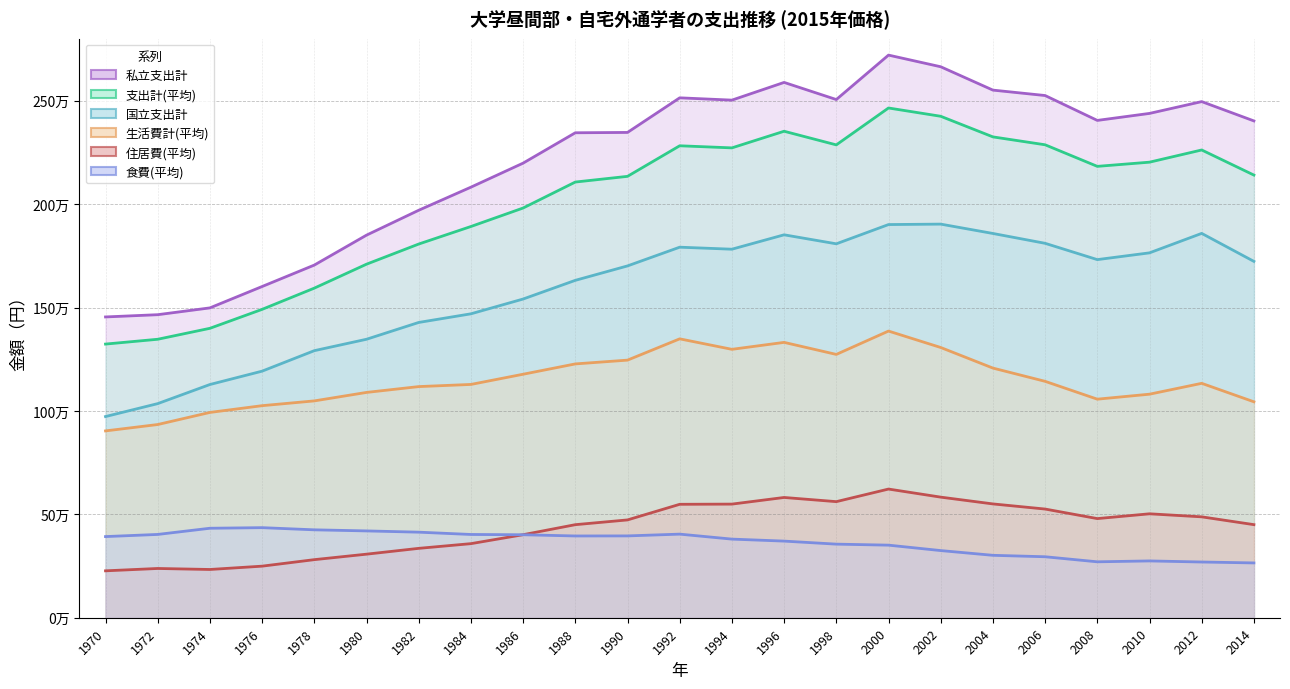

What are all the series names shown in the legend?

支出計(平均), 生活費計(平均), 食費(平均), 住居費(平均), 国立支出計, 私立支出計